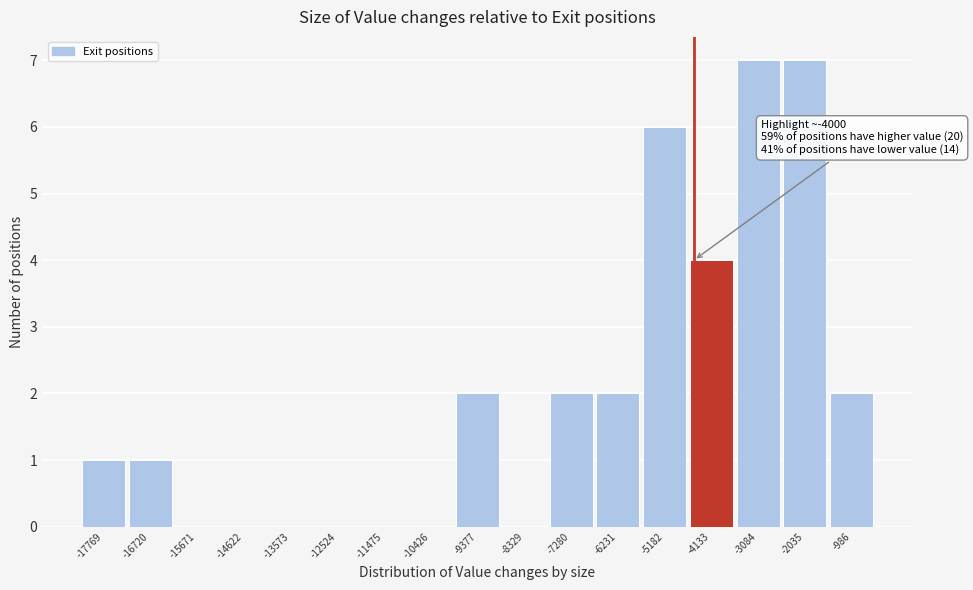

Reading left to right, what are all the values shown in this chart?

-17769=1	-16720=1	-15671=0	-14622=0	-13573=0	-12524=0	-11475=0	-10426=0	-9377=2	-8329=0	-7280=2	-6231=2	-5182=6	-4133=4	-3084=7	-2035=7	-986=2